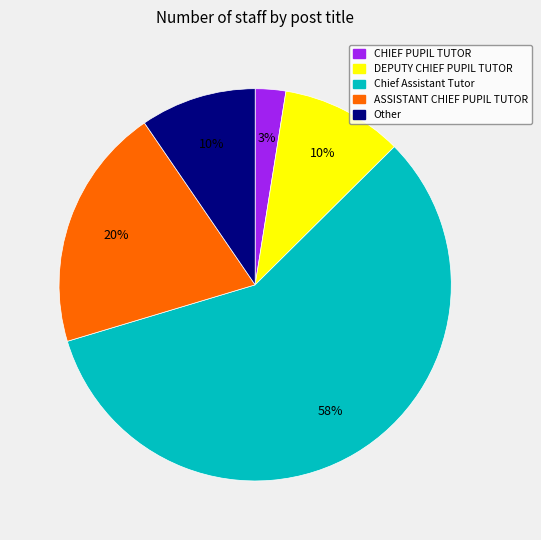

Do ASSISTANT CHIEF PUPIL TUTOR and CHIEF PUPIL TUTOR together represent more than half of the pie?

No